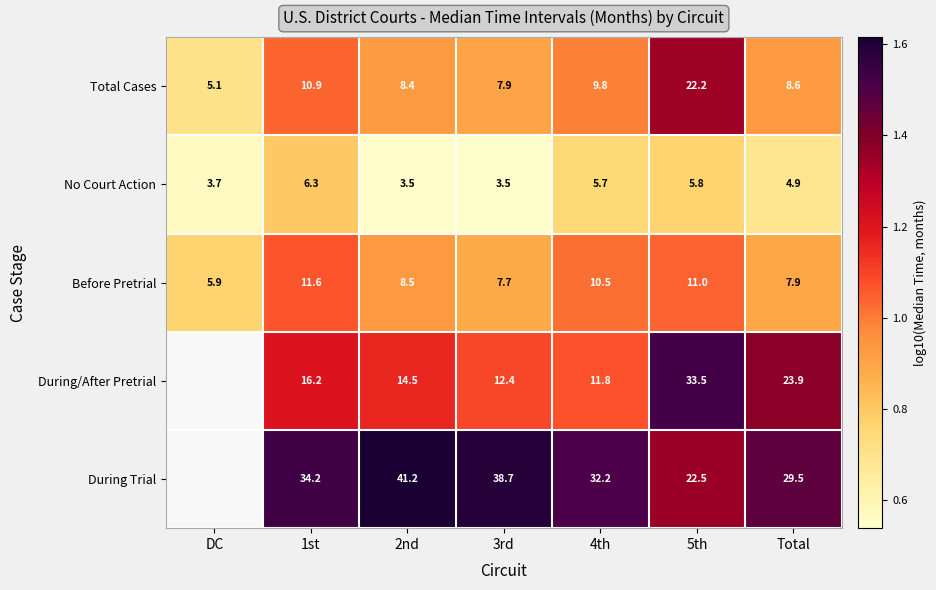

Is the value of Before Pretrial at Total greater than the value of During/After Pretrial at 5th?

No